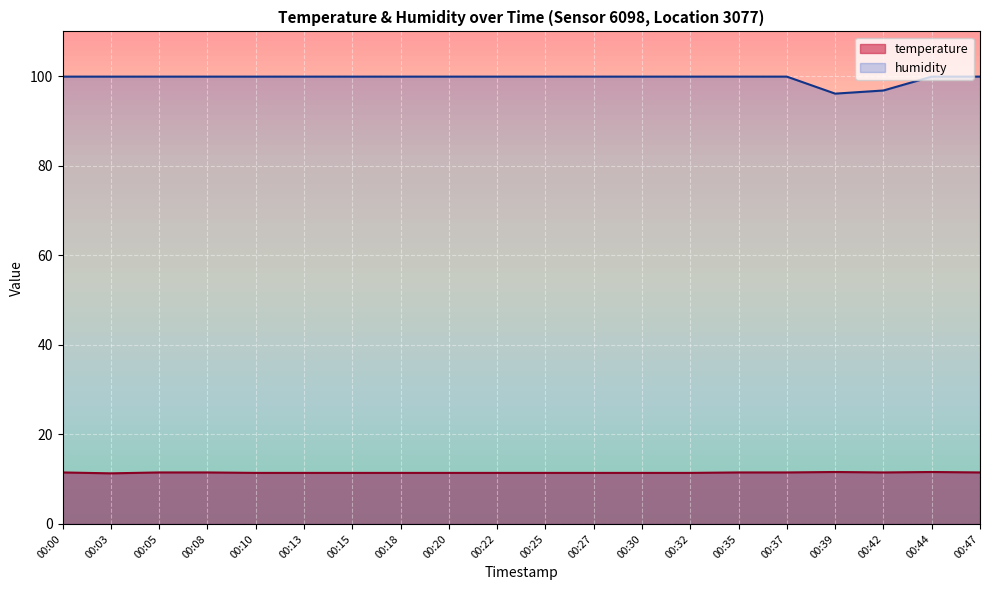

Reading left to right, what are all the values shown in this chart?

temperature: 11.5	11.3	11.5	11.5	11.4	11.4	11.4	11.4	11.4	11.4	11.4	11.4	11.4	11.4	11.5	11.5	11.6	11.5	11.6	11.5
humidity: 99.9	99.9	99.9	99.9	99.9	99.9	99.9	99.9	99.9	99.9	99.9	99.9	99.9	99.9	99.9	99.9	96.1	96.8	99.9	99.9